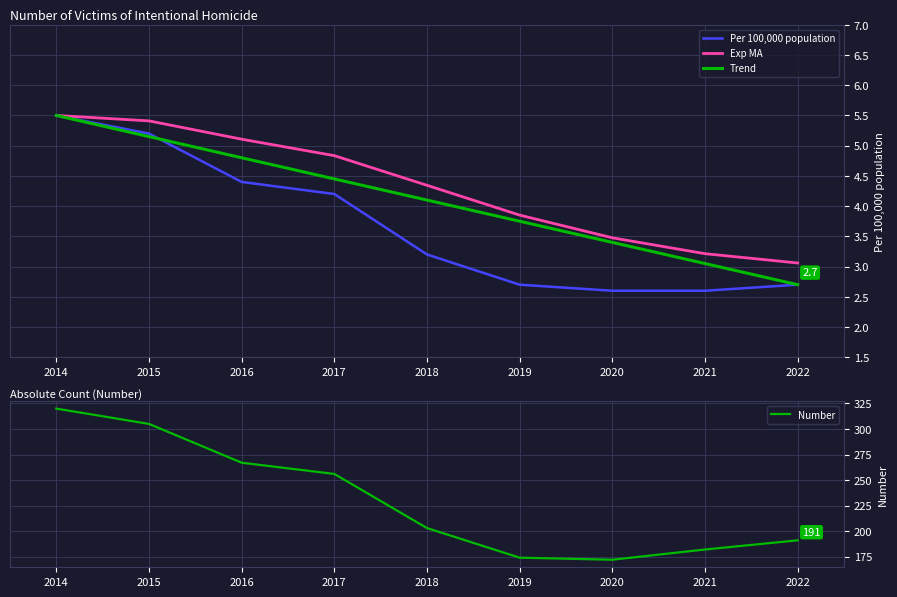

Count the number of data series in this chart.

4